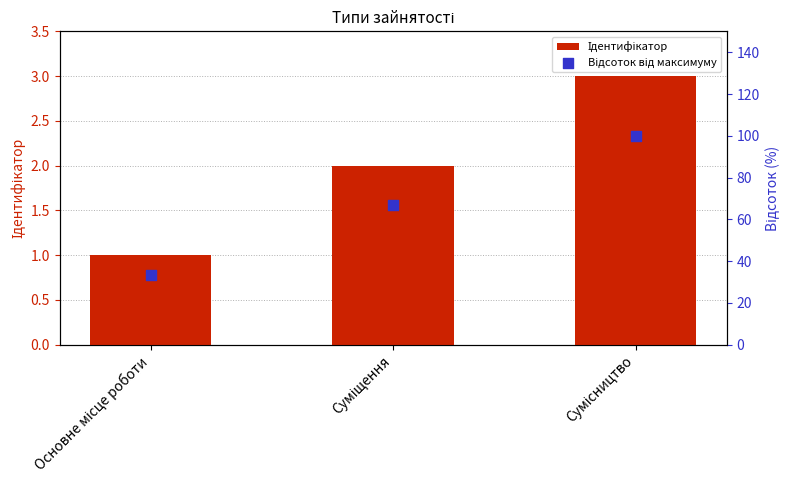

At how many categories does at least one series exceed 43?

2